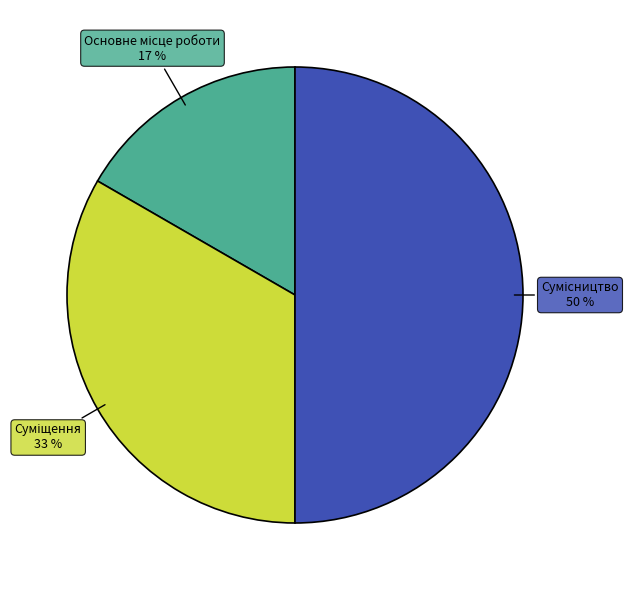

To the nearest percent, what is the difference between the largest and smallest slice percentages?

33%